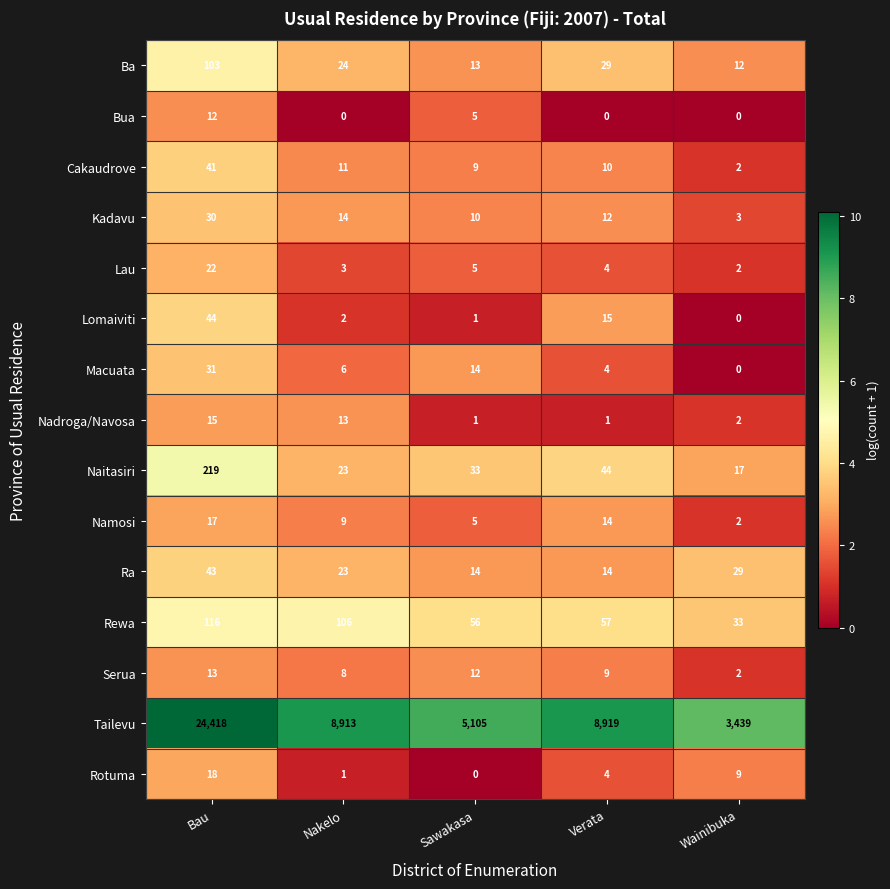

Which series has the largest total across all categories?

Tailevu